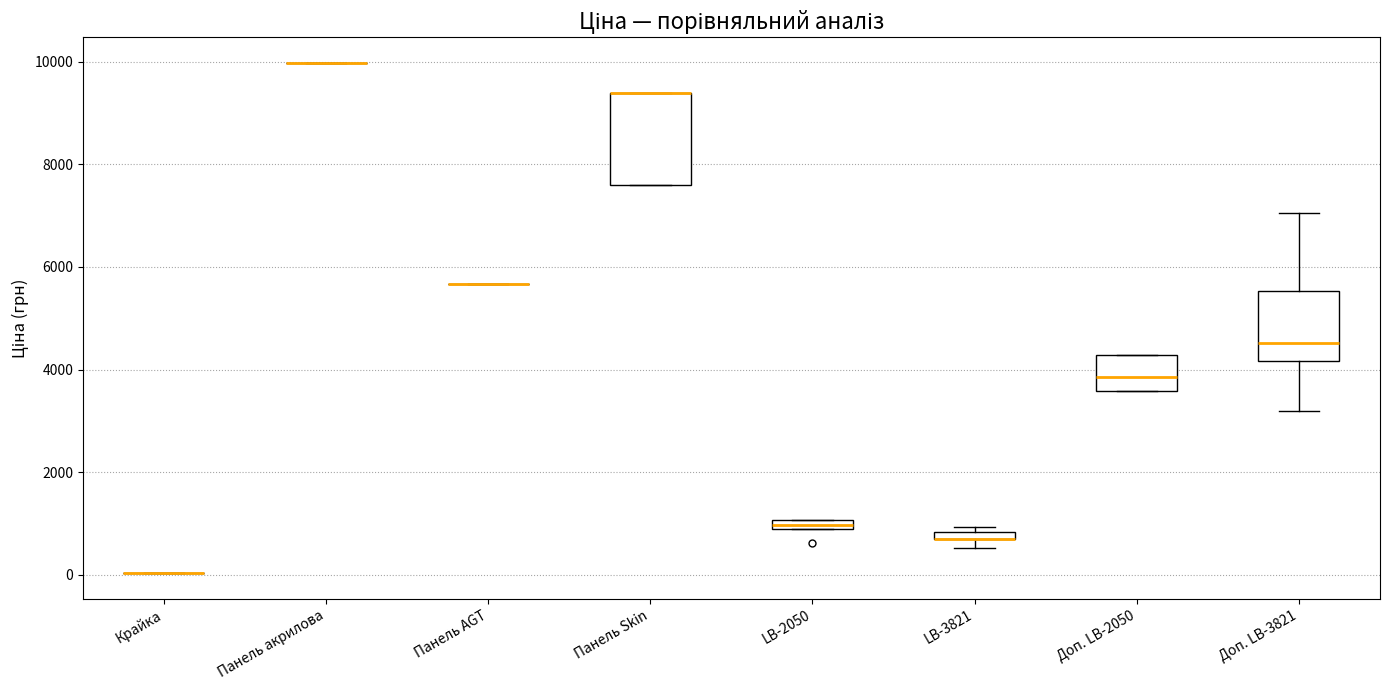

Which box is the tallest, from its lower edge to its upper edge?

Панель Skin